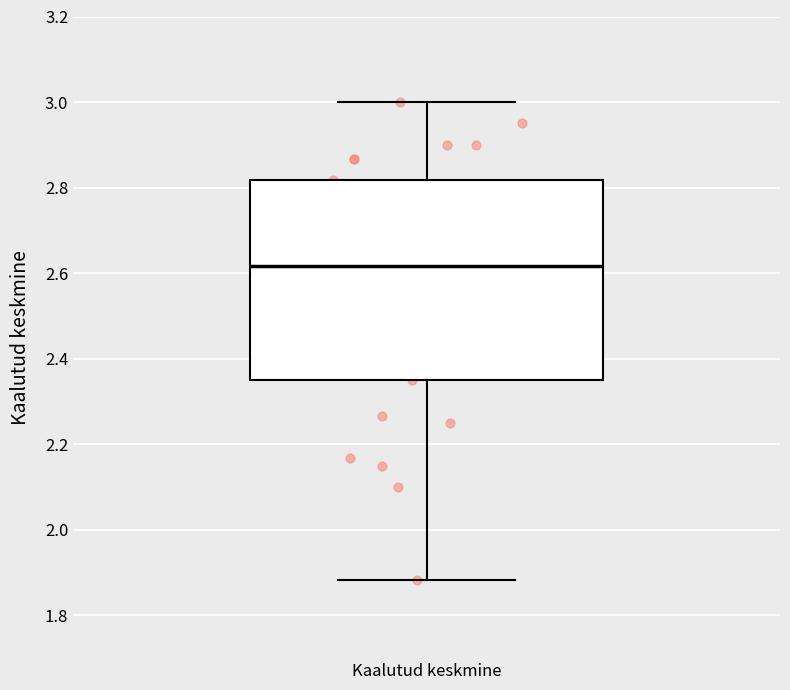

Transcribe this box plot: give where the median line is, the range the box spans, and where the two whiskers end, as read against the y-axis. The values are not printed on the chart, so give them approximately, as read against the axis.

median 2.62, box 2.36 to 2.82, whiskers 1.88 to 3.00